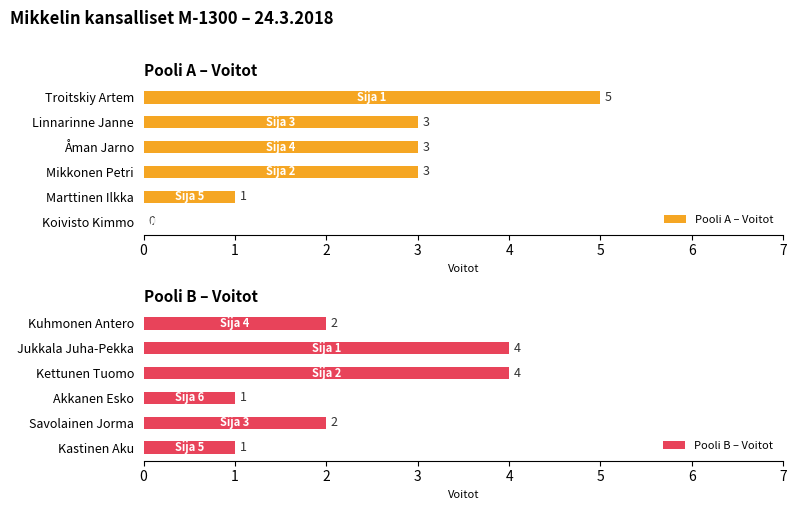

How many groups of bars are there?

6